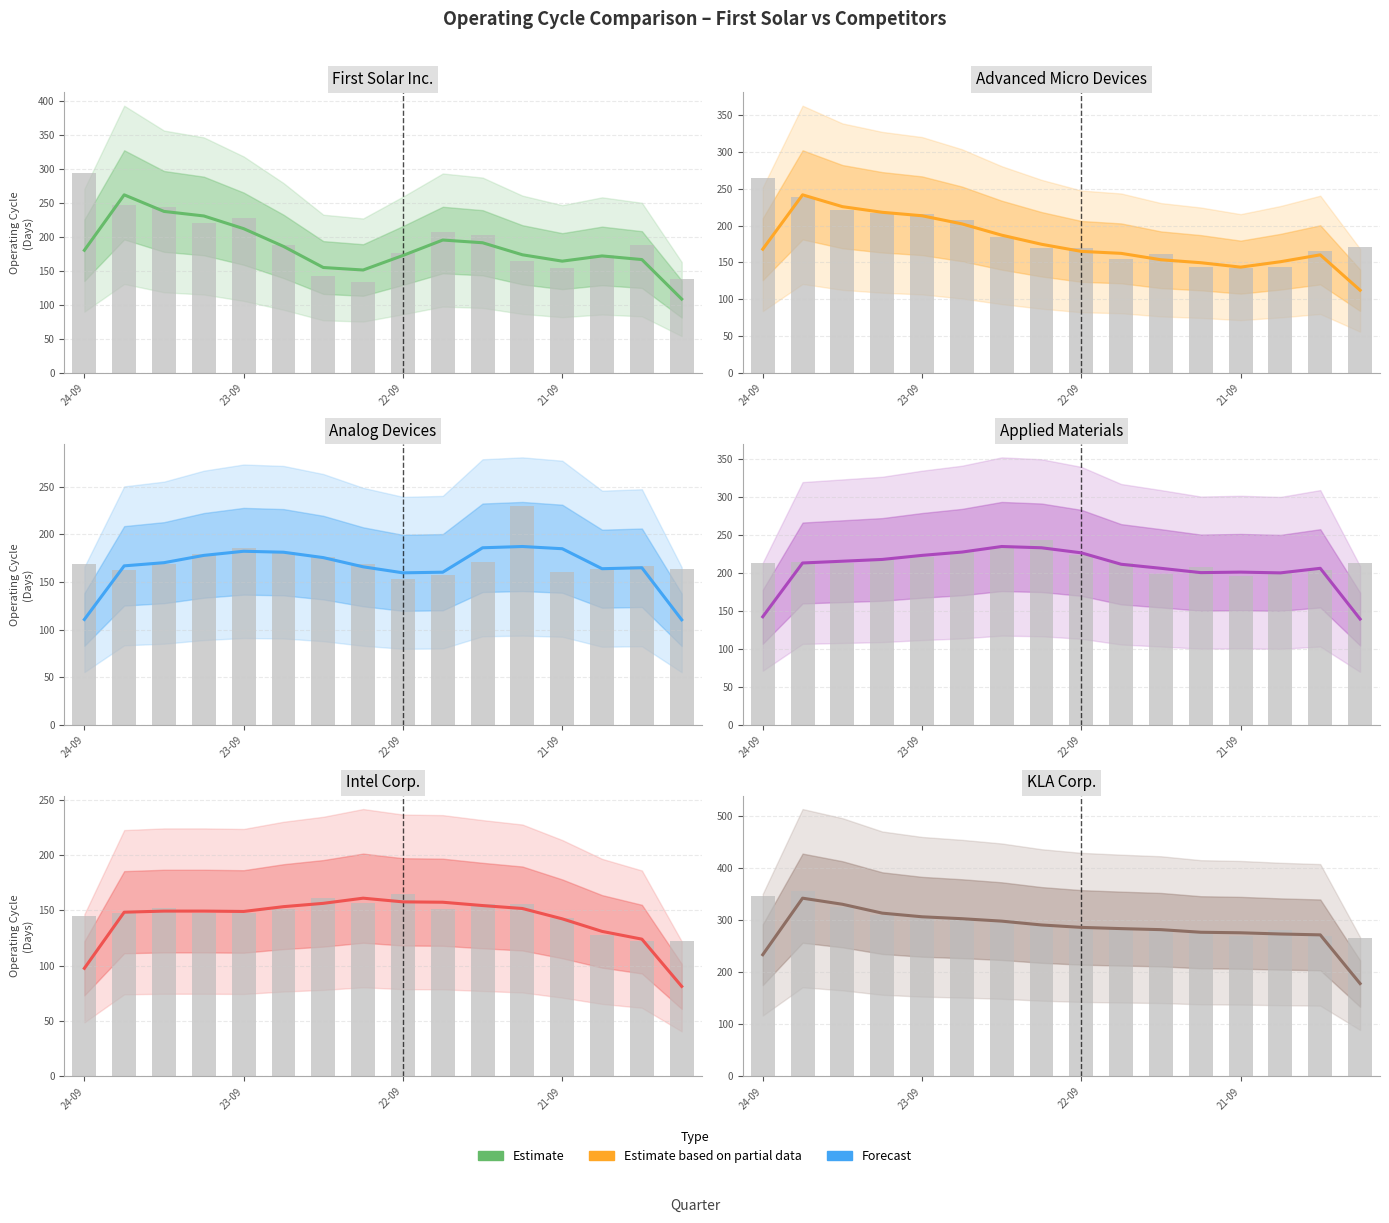

What is the difference between the maximum and second lowest values in the First Solar Inc. series?

110.3